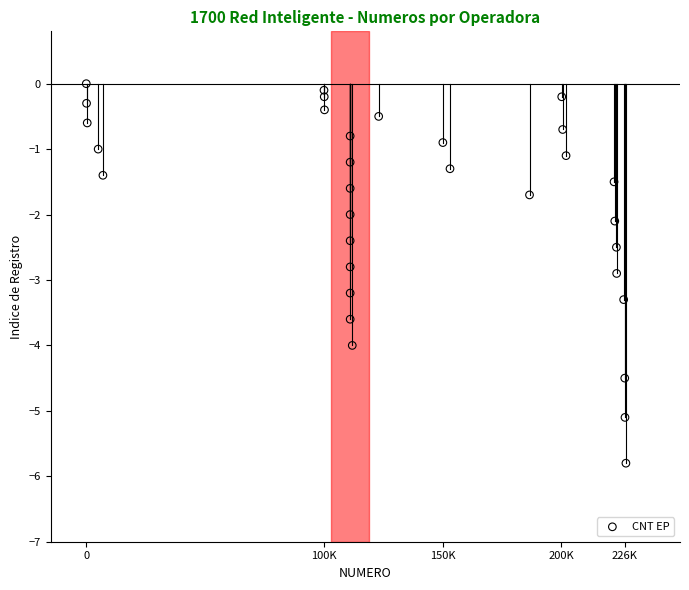

What is the range of X values (max minus min)?

227227.0